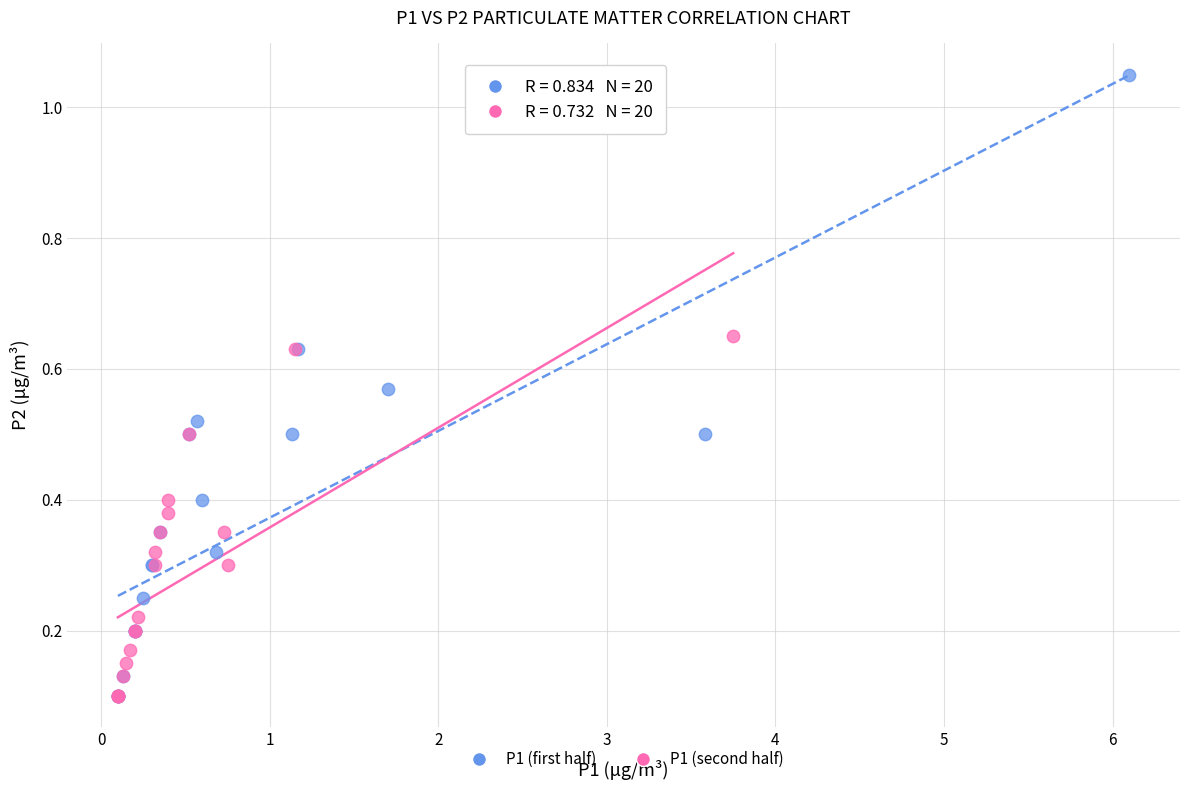

What are all the series names shown in the legend?

P1 (first half), P1 (second half)